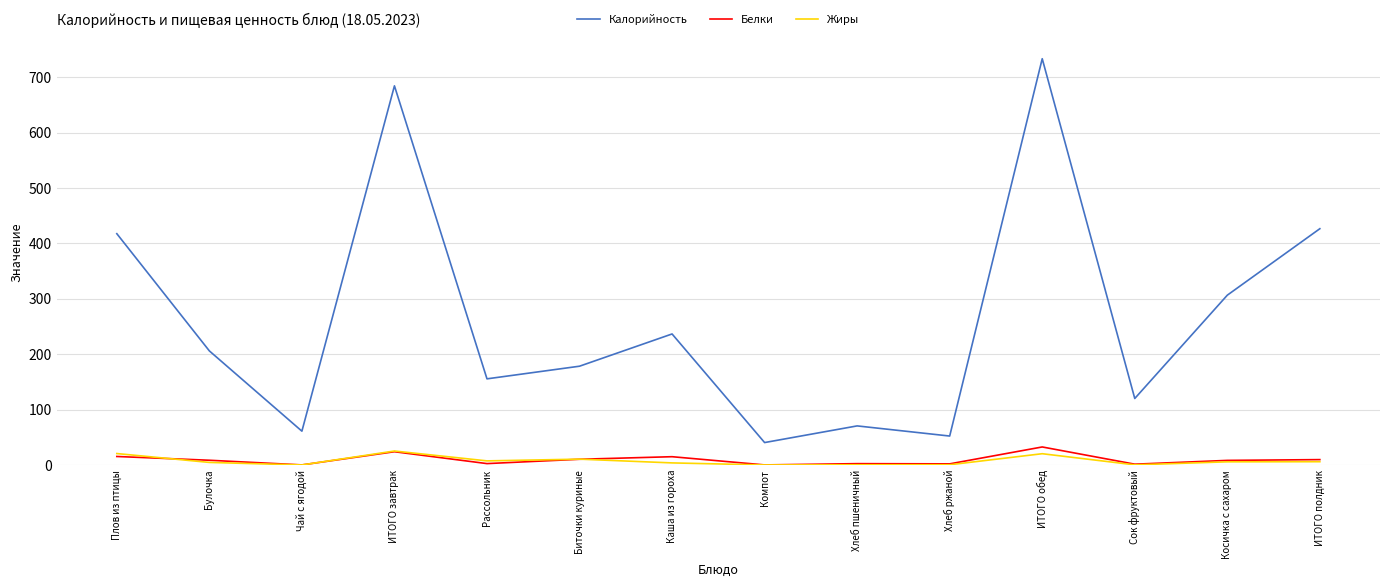

True or false: Калорийность has a value of 61.0 at Чай с ягодой.

True